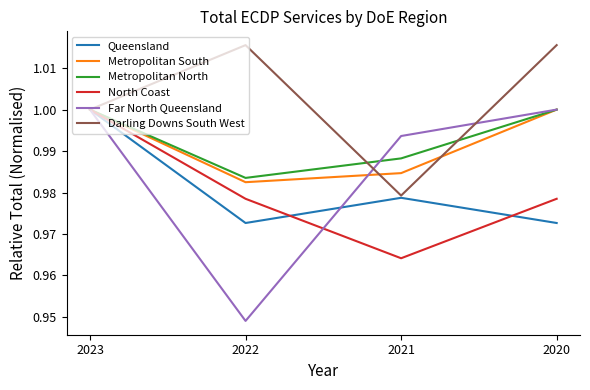

What is the total value across all series at 2023?

6.0